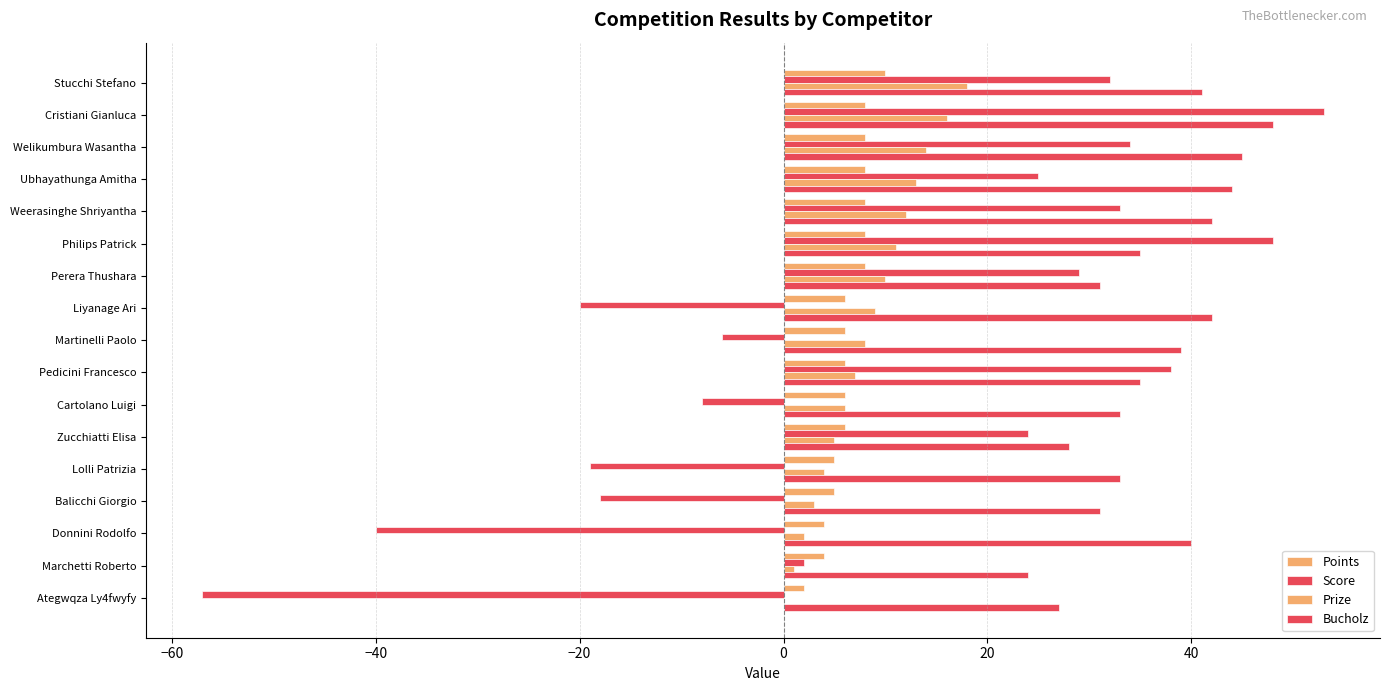

How many positive values does the Score series have?

10